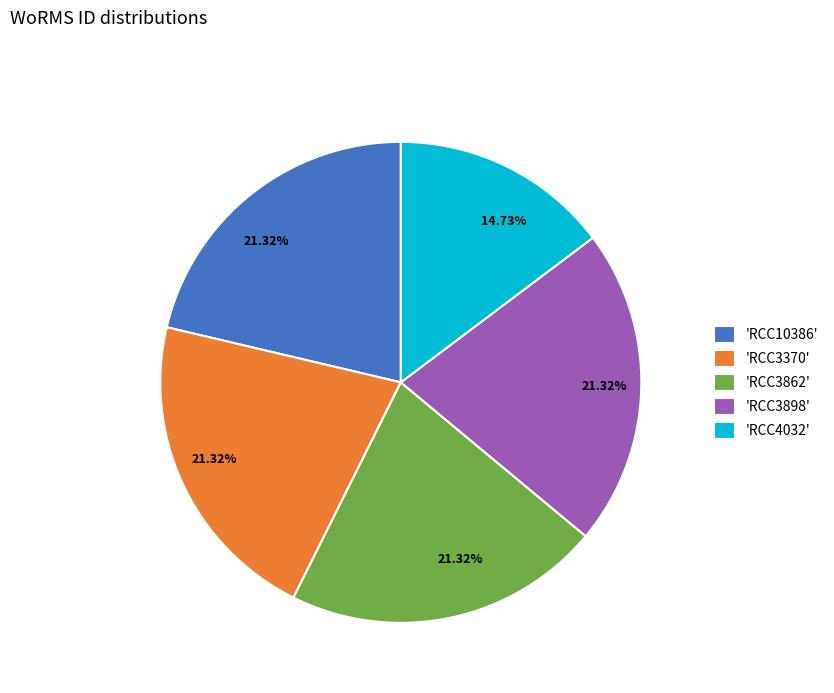

What is the smallest slice in the pie chart?

'RCC4032'